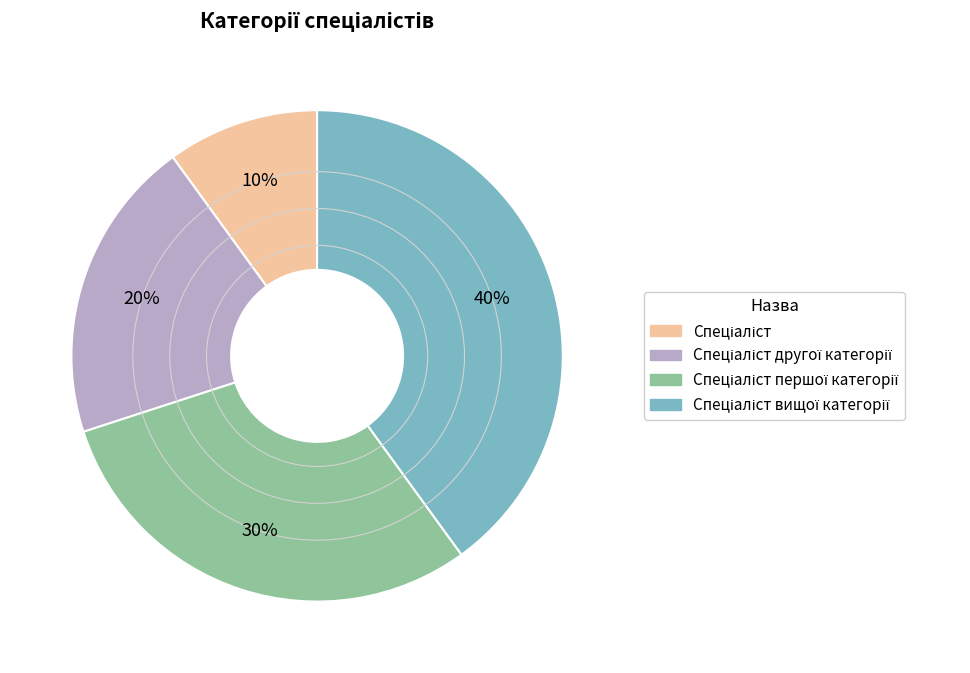

To the nearest percent, what is the difference between the largest and smallest slice percentages?

30%